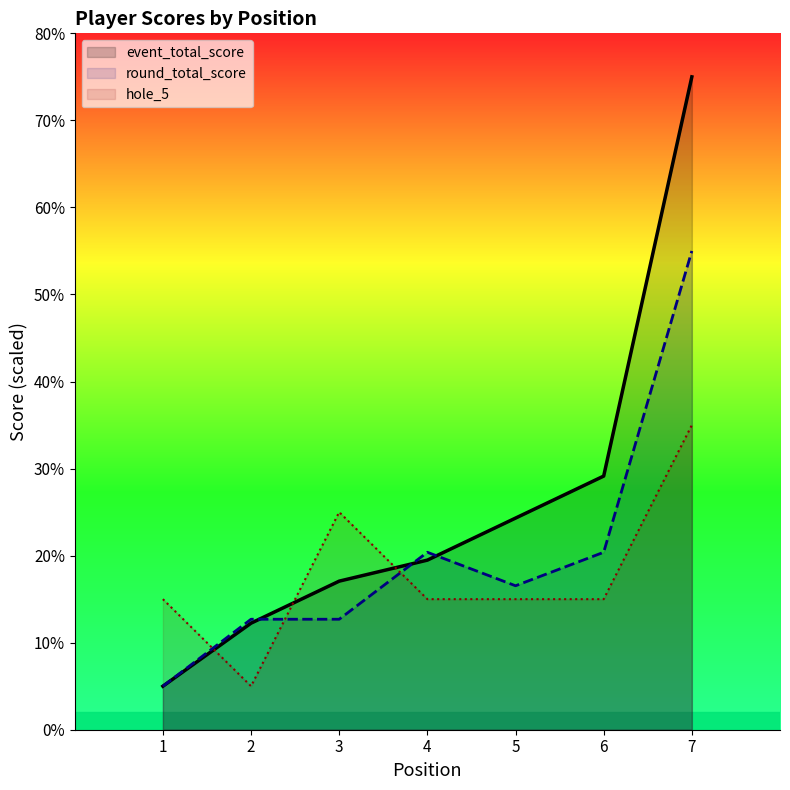

Reading right to left, list all the values displayed in this chart.

event_total_score: 7=75.0	6=29.1	5=24.3	4=19.5	3=17.1	2=12.2	1=5.0
round_total_score: 7=55.0	6=20.4	5=16.5	4=20.4	3=12.7	2=12.7	1=5.0
hole_5: 7=35.0	6=15.0	5=15.0	4=15.0	3=25.0	2=5.0	1=15.0